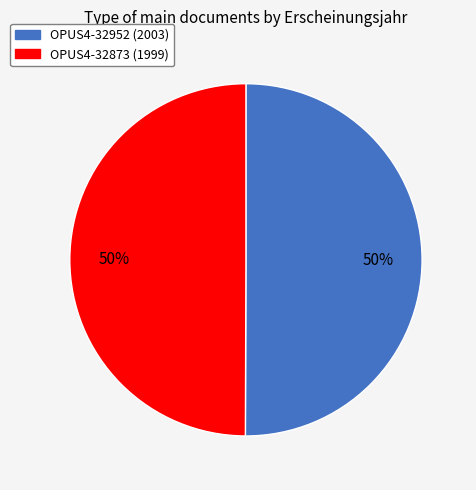

Approximately how many times larger is the value at OPUS4-32952 compared to OPUS4-32873?

1.0